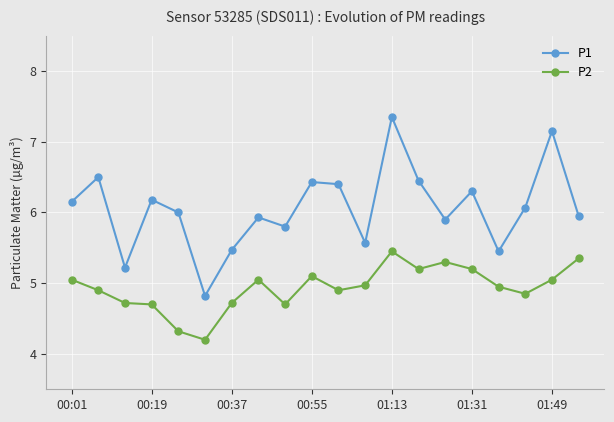

How many interior local valleys does the P1 series have?

6